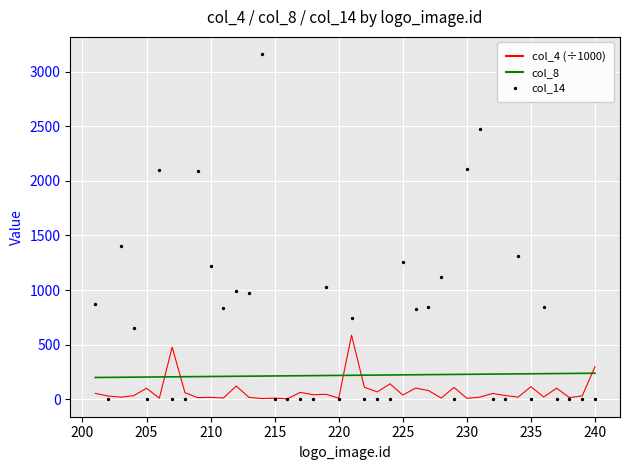

Which series has the largest Y range (max minus min)?

col_14